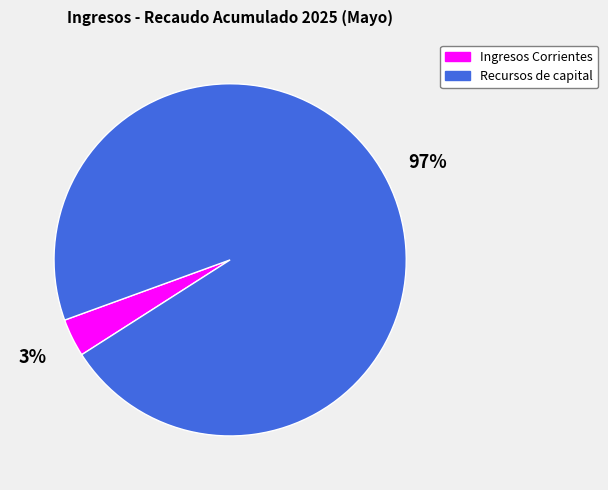

How many slices are in this pie chart?

2